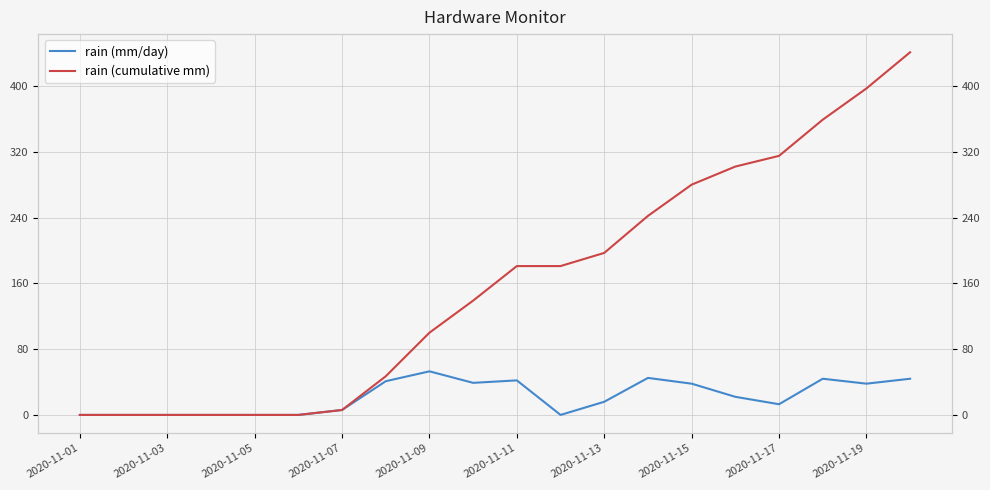

How many data points in rain (cumulative mm) are less than 181?

10